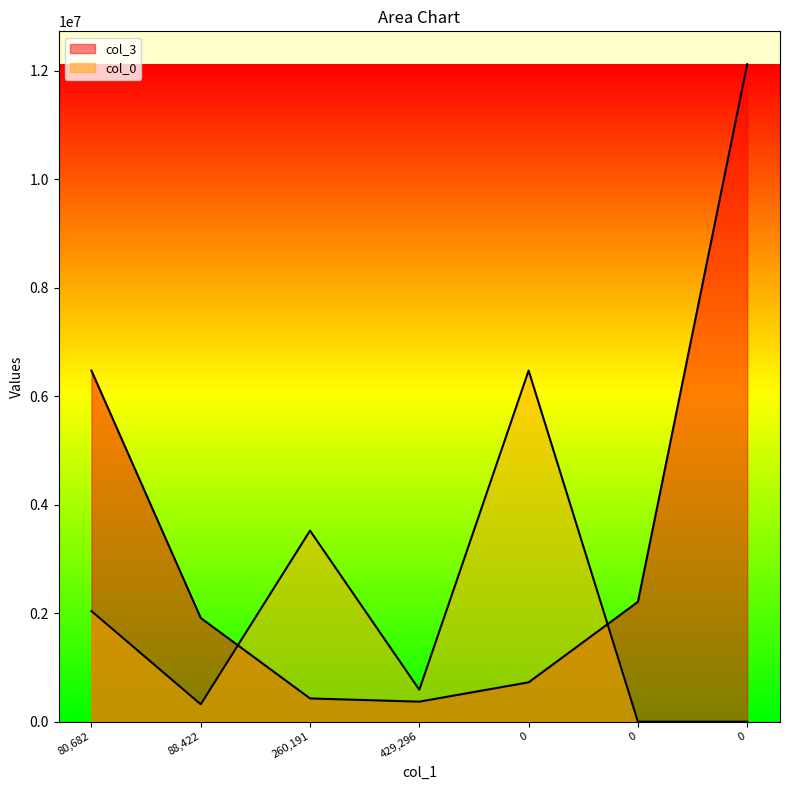

True or false: col_3 has more than 2 points higher than both neighbors.

False